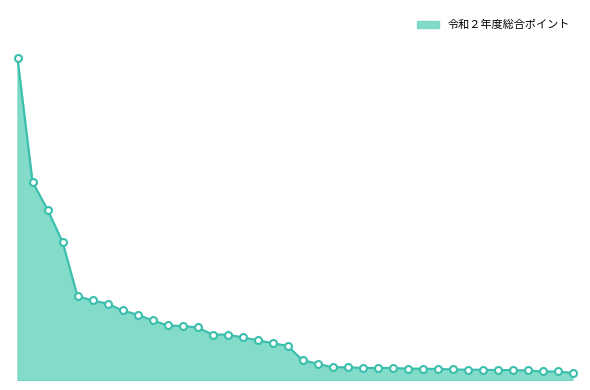

Does the chart have visible grid lines?

No